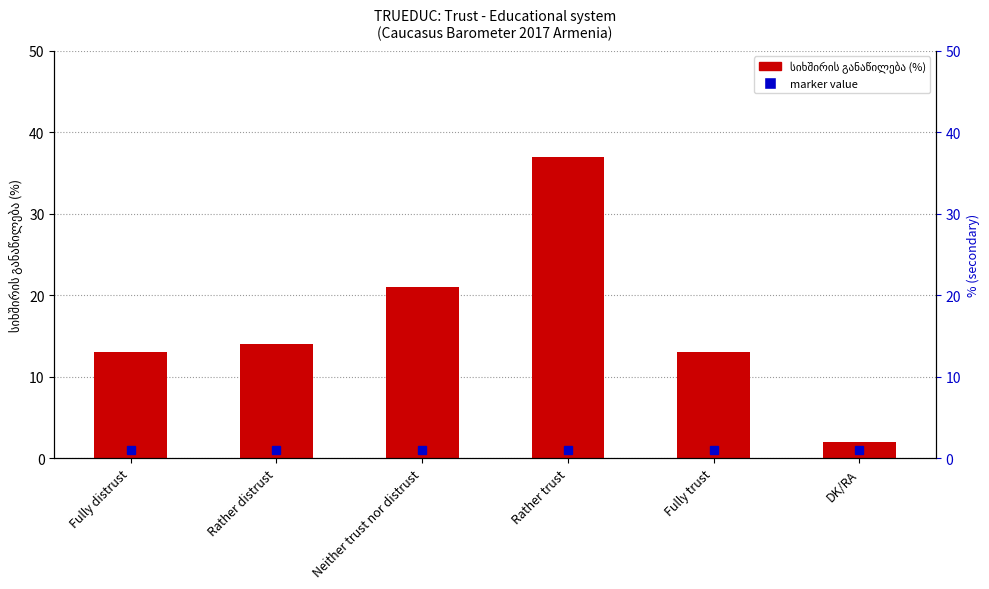

What is the change in value from Rather distrust to Rather trust?

+23